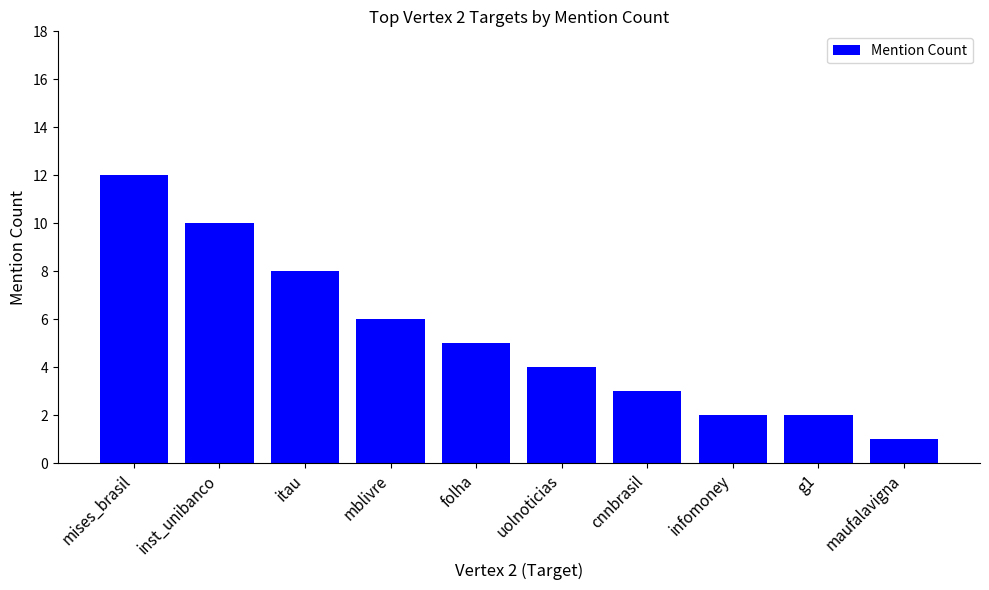

What is the difference between the values at mblivre and cnnbrasil?

3